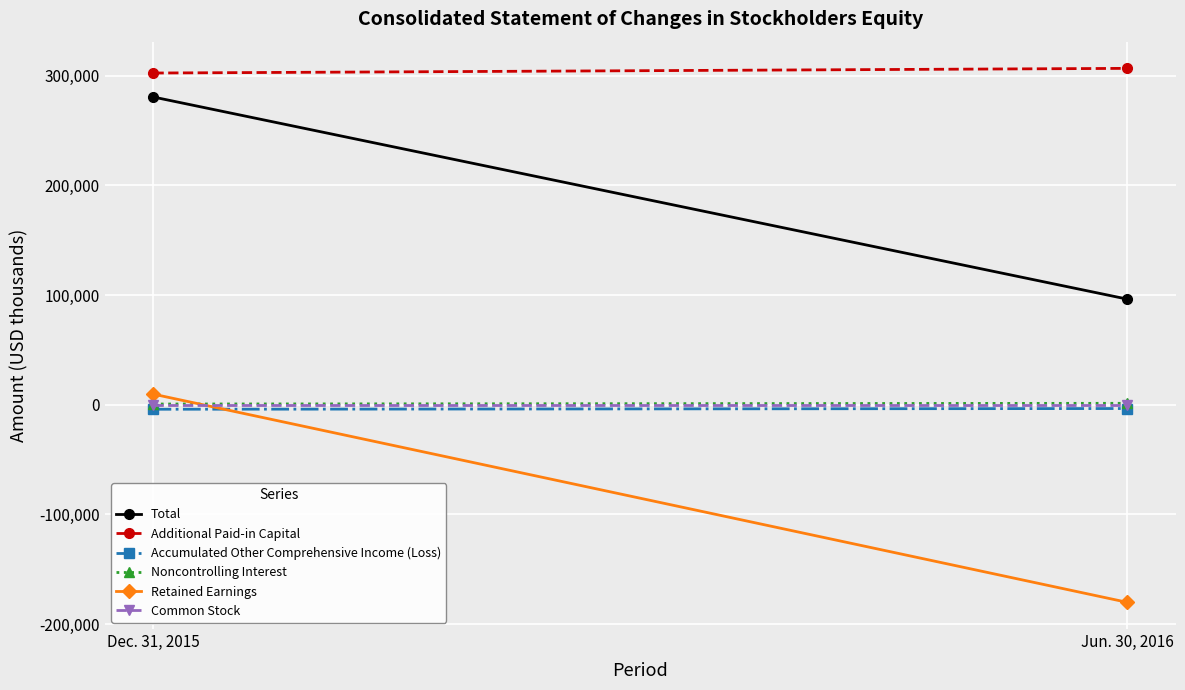

Reading left to right, list all the values displayed in this chart.

Total: Dec. 31, 2015=280590	Jun. 30, 2016=96336
Additional Paid-in Capital: Dec. 31, 2015=302488	Jun. 30, 2016=306741
Accumulated Other Comprehensive Income (Loss): Dec. 31, 2015=-4087	Jun. 30, 2016=-3436
Noncontrolling Interest: Dec. 31, 2015=676	Jun. 30, 2016=1323
Retained Earnings: Dec. 31, 2015=9659	Jun. 30, 2016=-180146
Common Stock: Dec. 31, 2015=36	Jun. 30, 2016=36